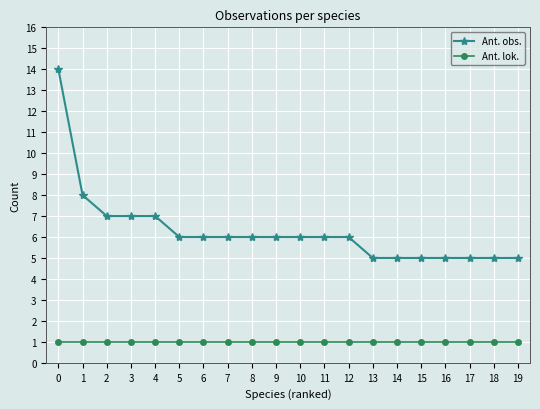

Does the chart display data point markers on the line(s)?

Yes